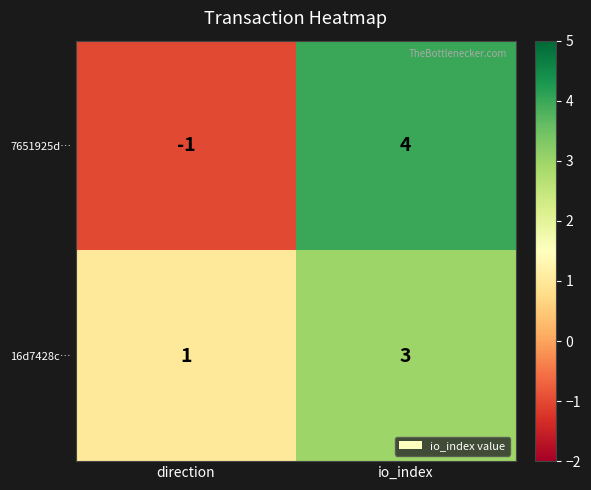

Which series has the widest spread of values?

7651925d…